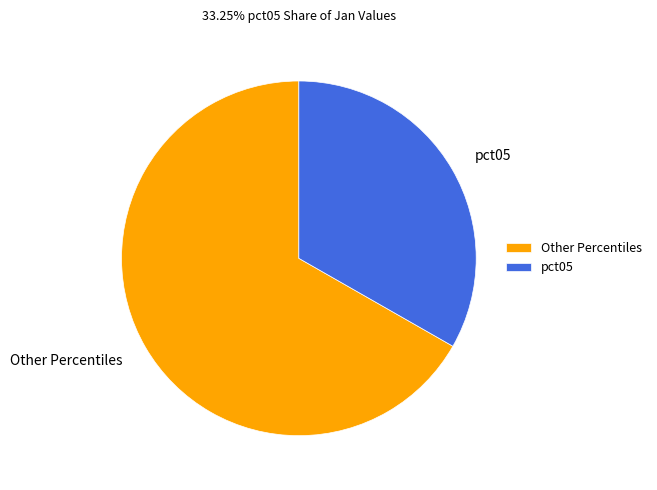

Is pct05 the majority of the pie?

No